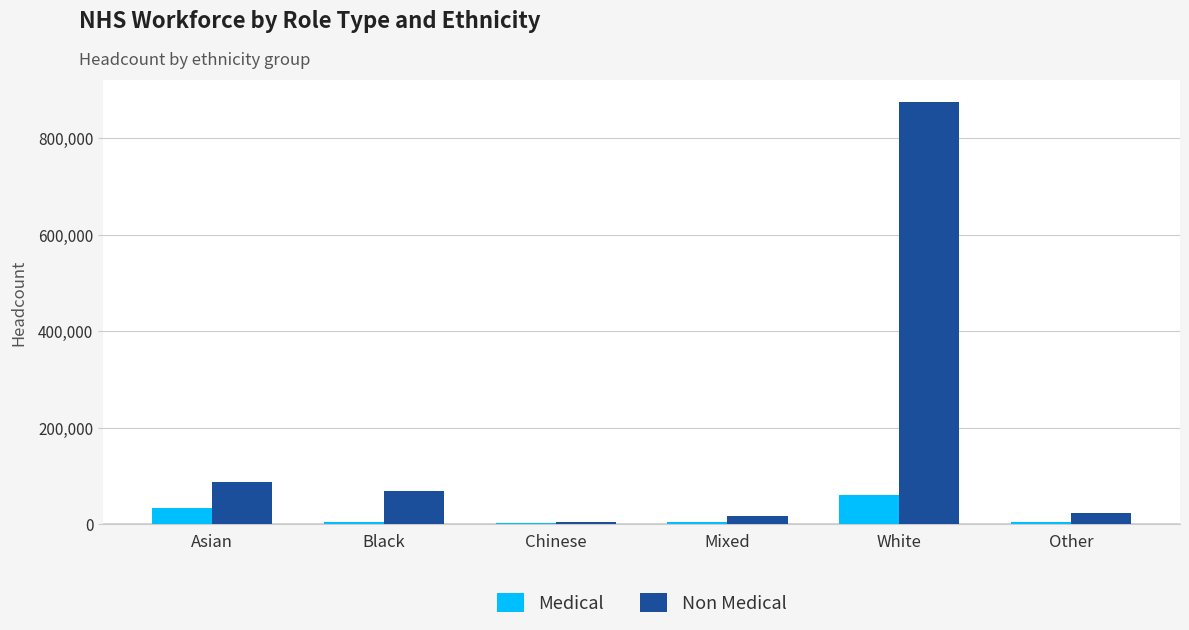

Which category has the highest value in the Medical series?

White